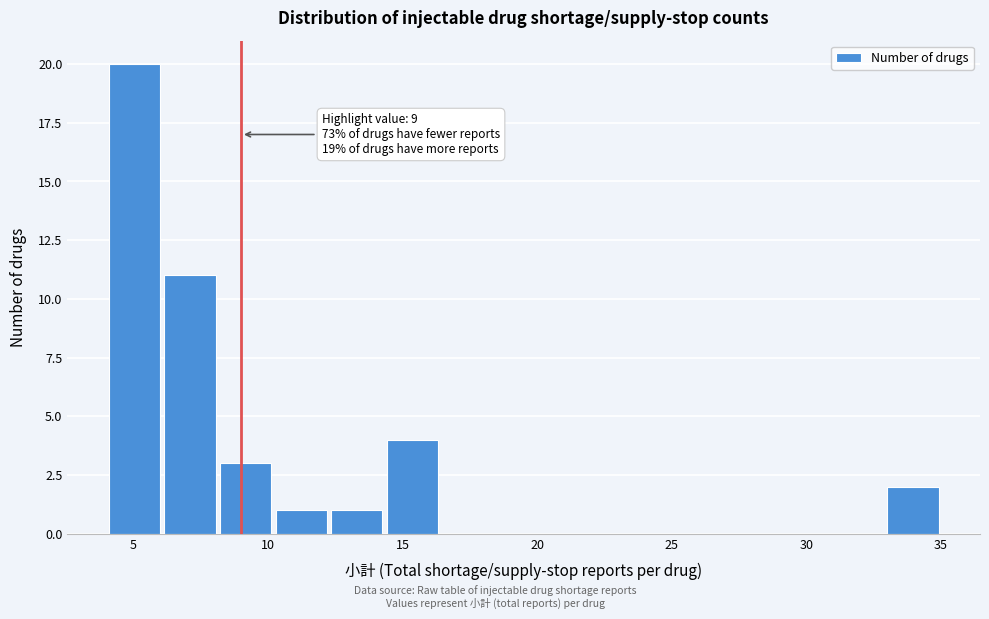

Which range on the x-axis has the tallest bar?

4.0 to 6.0